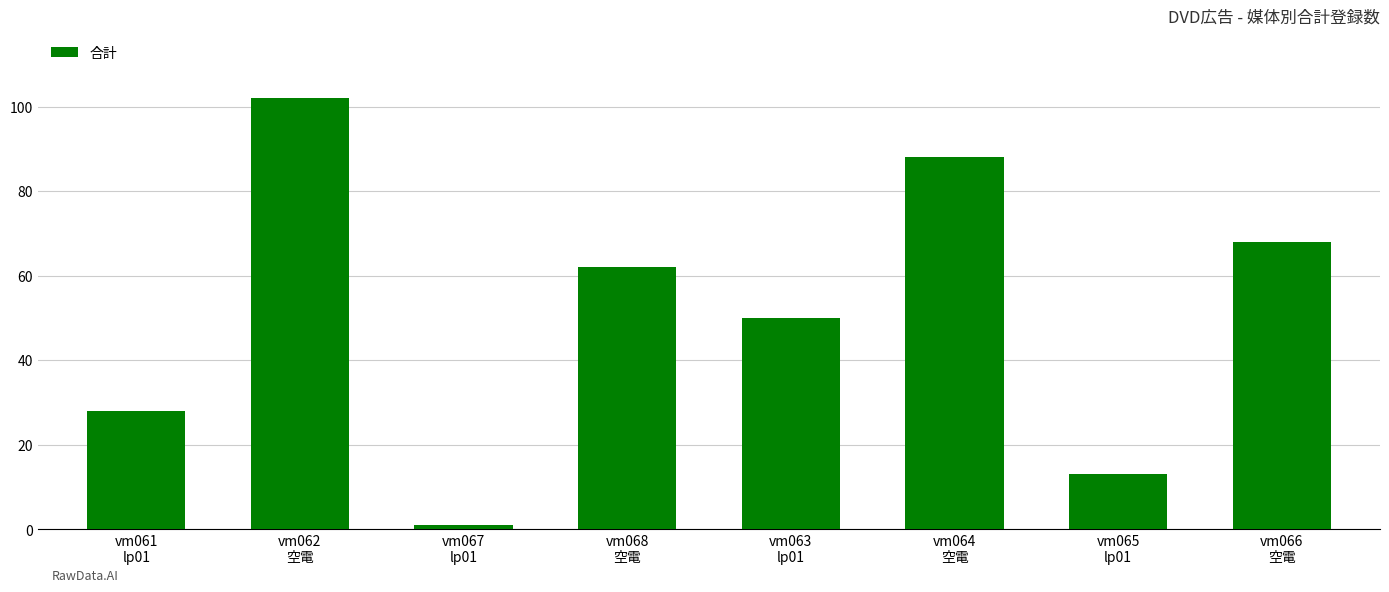

Rank the categories by value from lowest to highest.

vm067
lp01, vm065
lp01, vm061
lp01, vm063
lp01, vm068
空電, vm066
空電, vm064
空電, vm062
空電